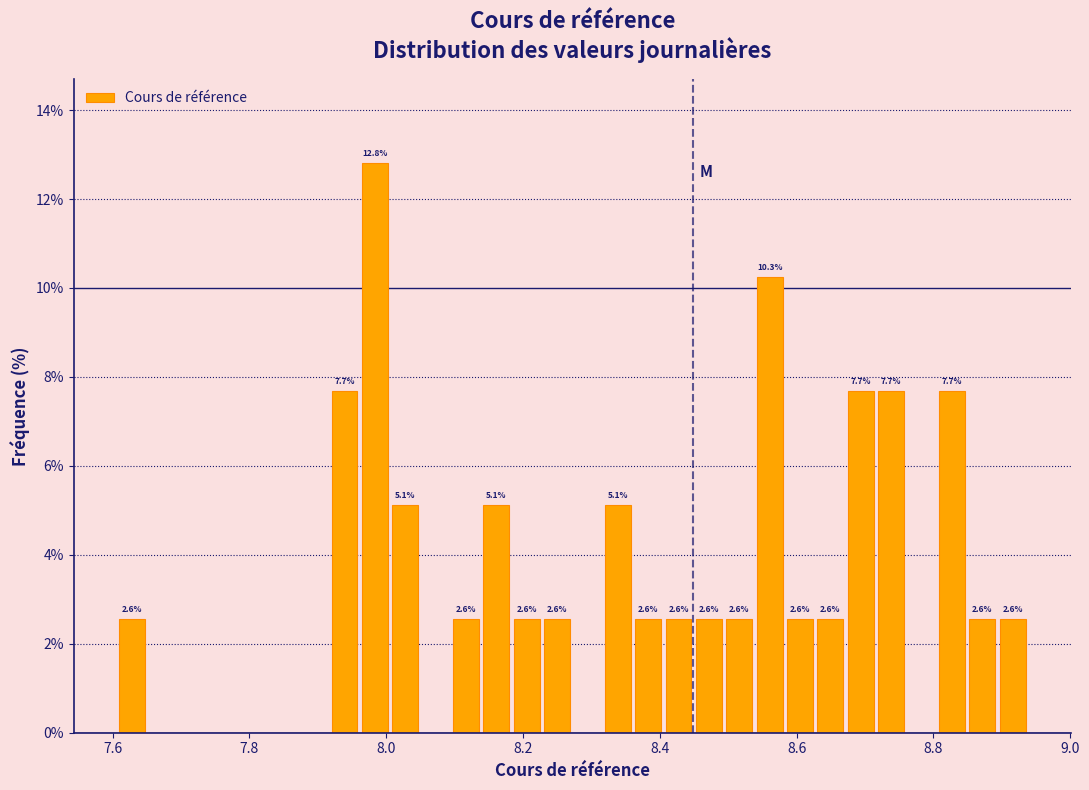

Around what value on the x-axis is the tallest bar? Give the approximate position of its centre, as read against the axis.

7.98